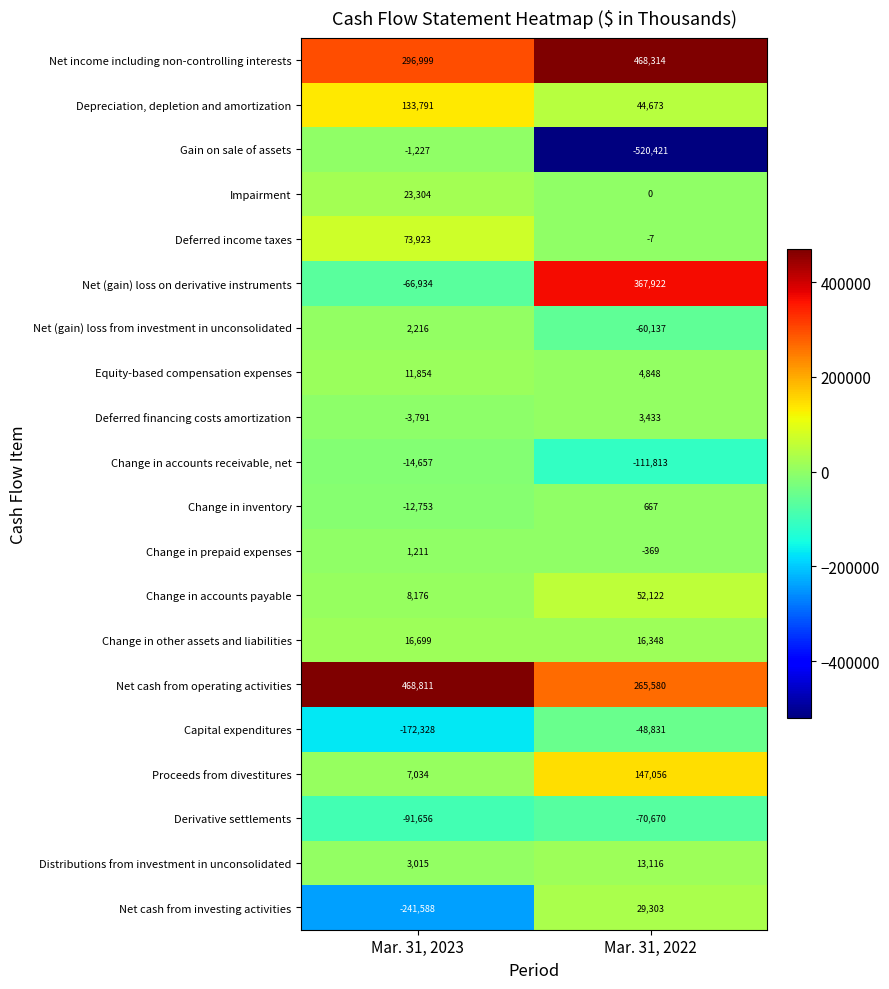

Which category has the lowest value in the Equity-based compensation expenses series?

Mar. 31, 2022